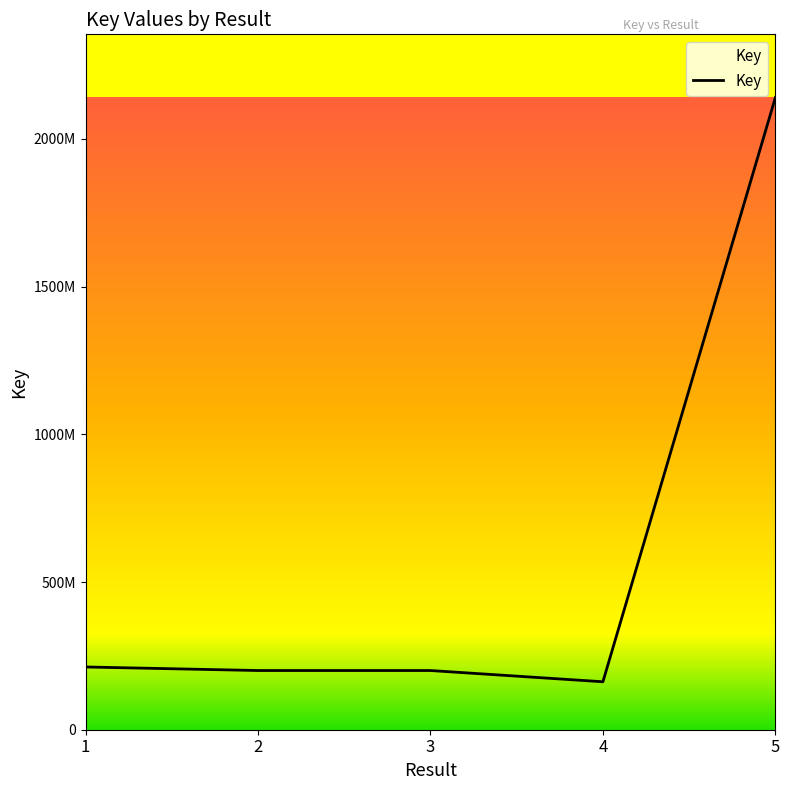

At which category does the data reach its first local valley?

4